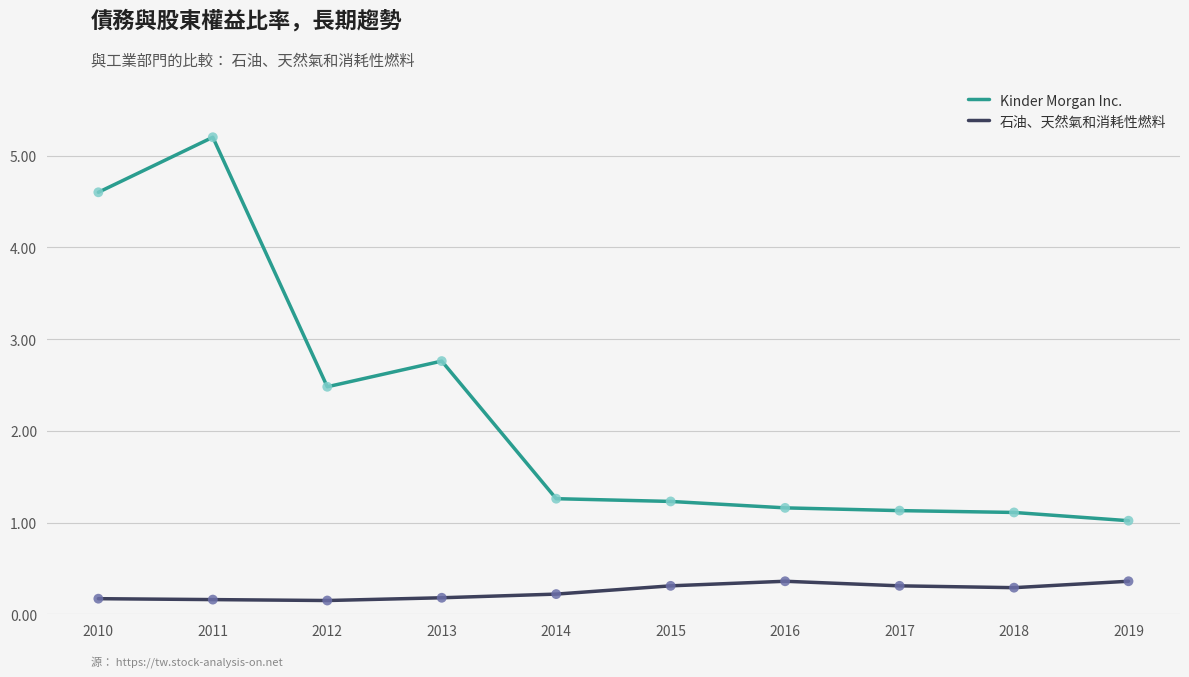

Between 2011 and 2014, which series saw the biggest shift?

Kinder Morgan Inc.